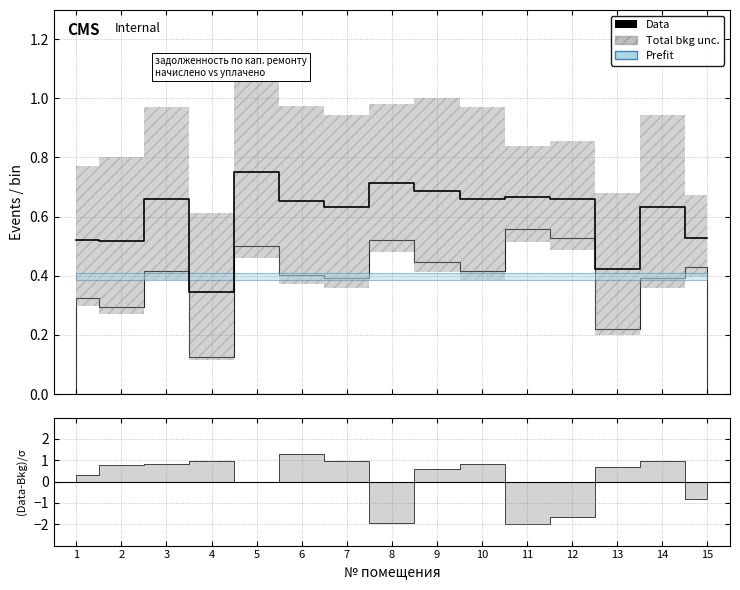

The chart shows a value of 1.0 at 11. True or false?

False